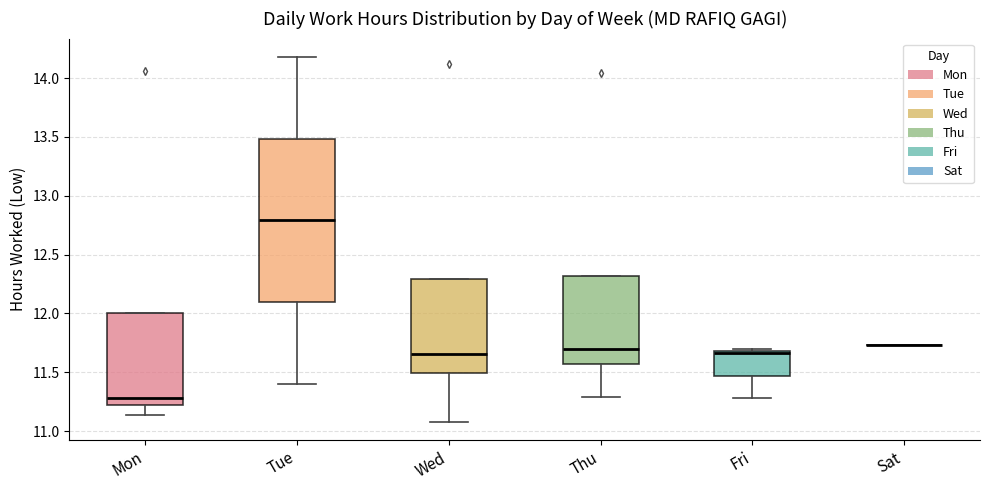

Comparing the boxes themselves (not the whiskers), which one is the tallest?

Tue